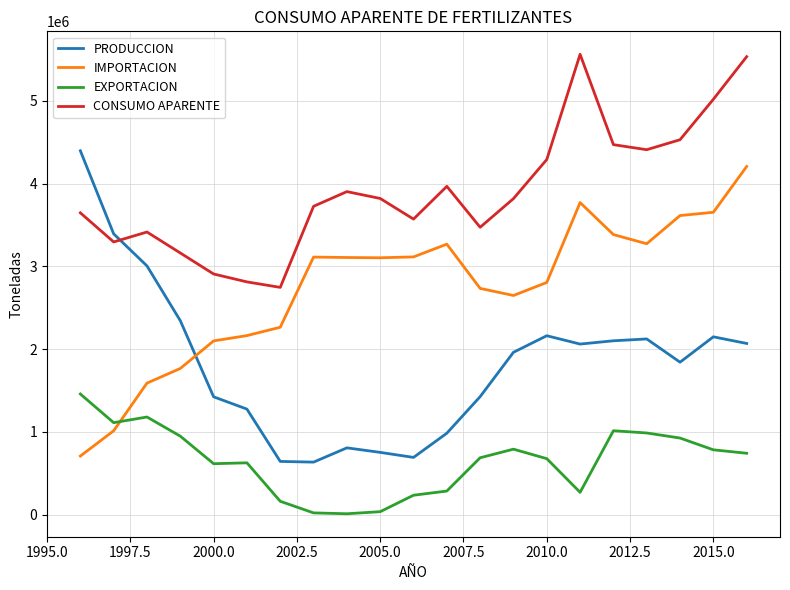

What is the greatest value displayed?

5564316.0